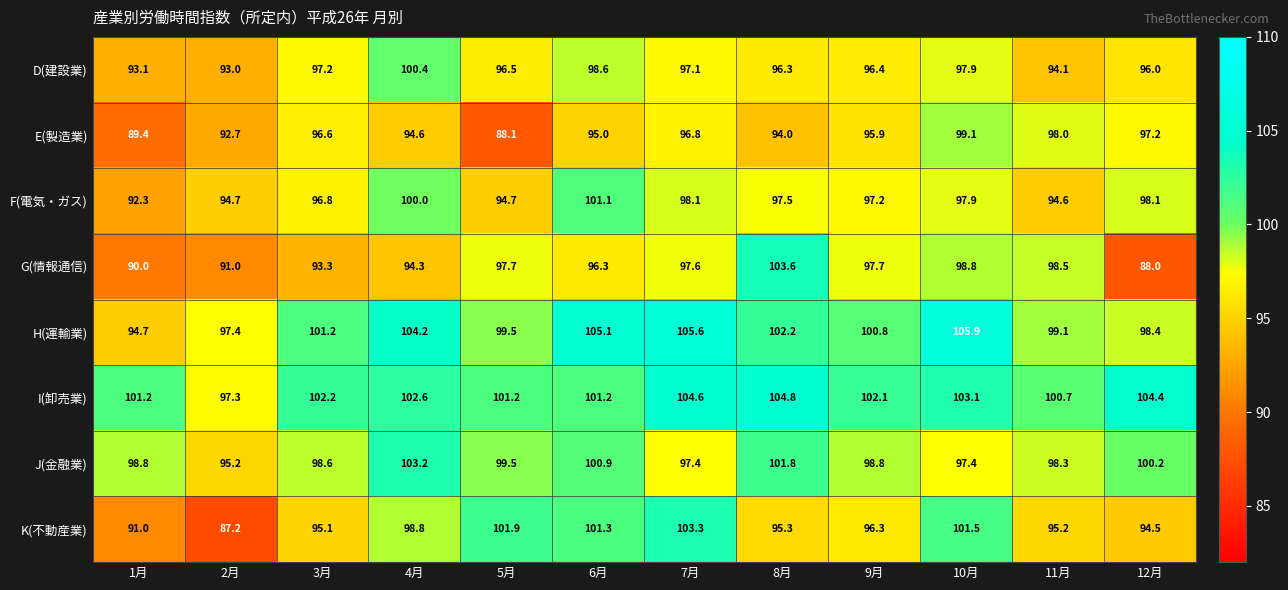

Between 5月 and 7月, which series saw the biggest shift?

E(製造業)